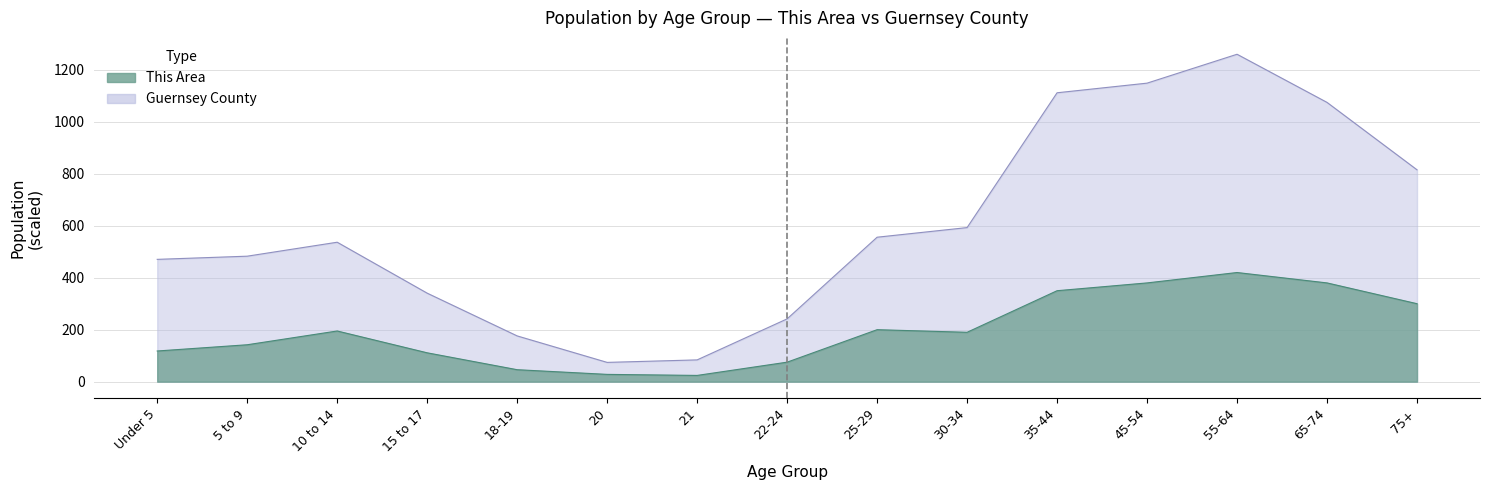

Is it true that This Area equals 280.5 at 10 to 14?

False